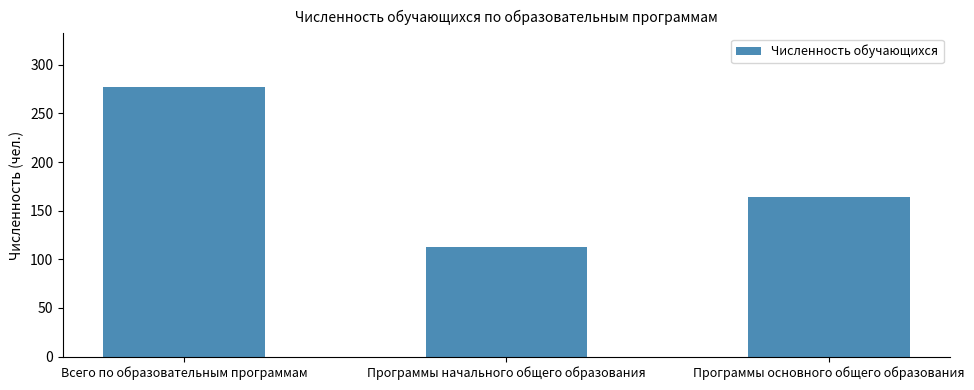

Where is the data nearest to the value 195?

Программы основного общего образования